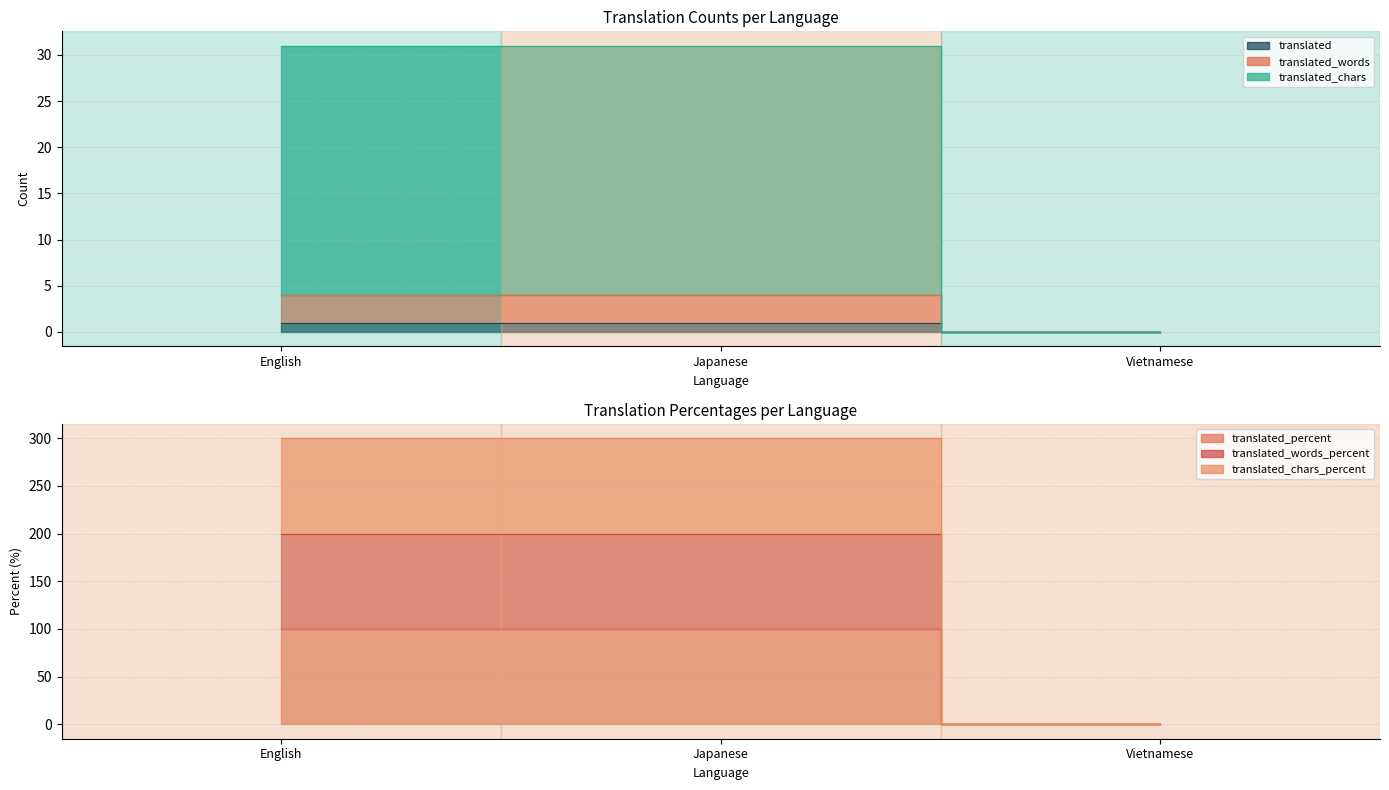

What position from the right is English?

3